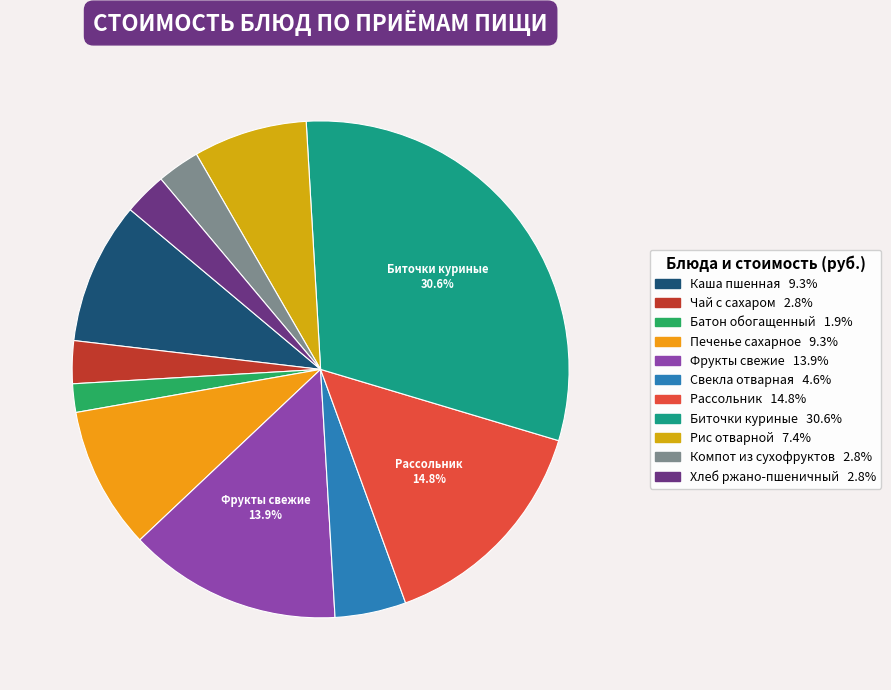

Rank the categories by value from highest to lowest.

Биточки куриные, Рассольник, Фрукты свежие, Каша пшенная, Печенье сахарное, Рис отварной, Свекла отварная, Чай с сахаром, Компот из сухофруктов, Хлеб ржано-пшеничный, Батон обогащенный